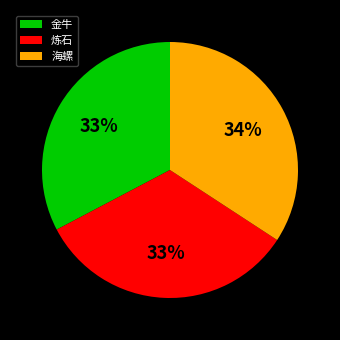

Approximately how many times larger is the value at 炼石 compared to 海螺?

1.0